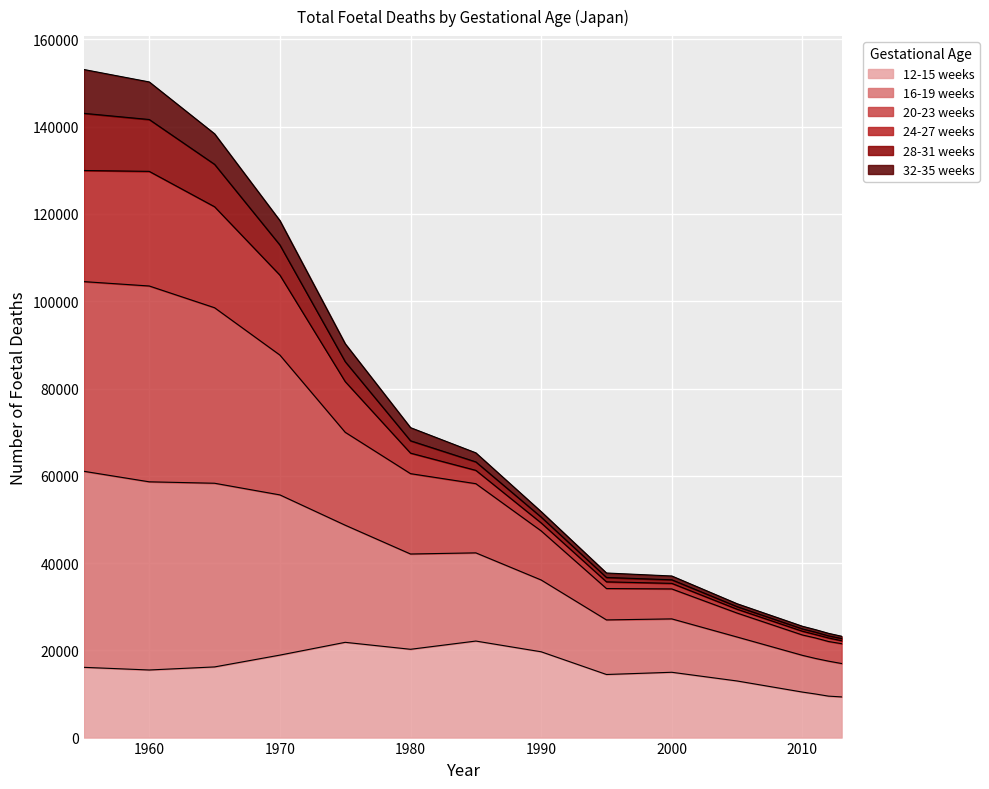

Which series has the largest range (max minus min)?

20-23 weeks